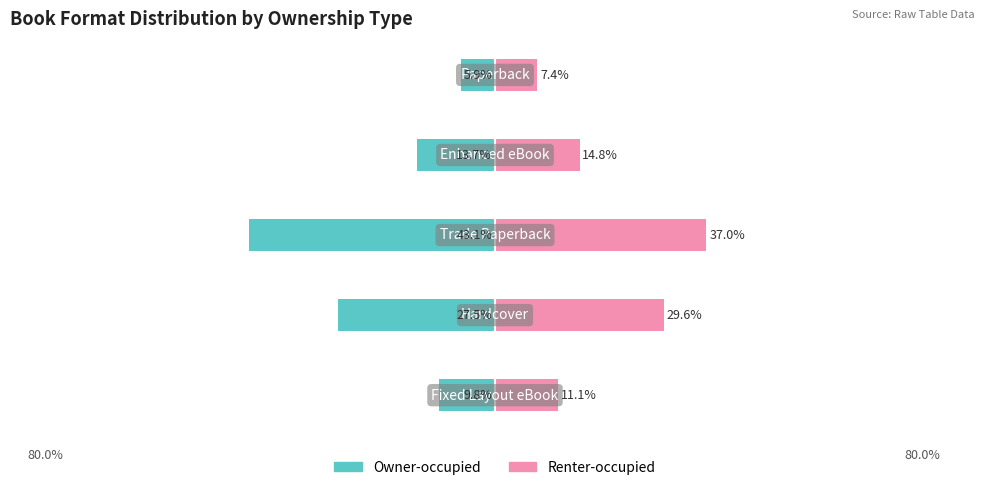

What is the minimum value for Renter-occupied?

7.4